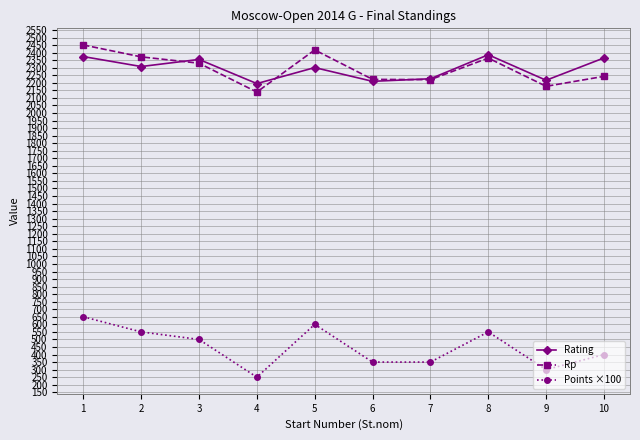

What is the minimum value shown in the chart?

250